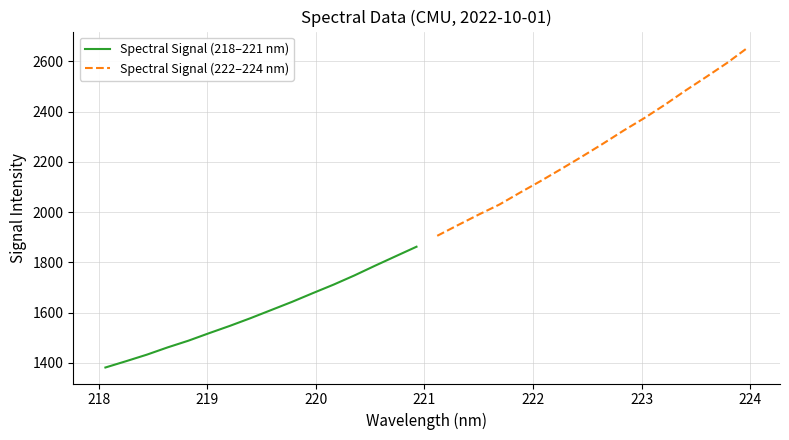

True or false: Spectral Signal (222–224 nm) has more than 2 interior local peaks.

False